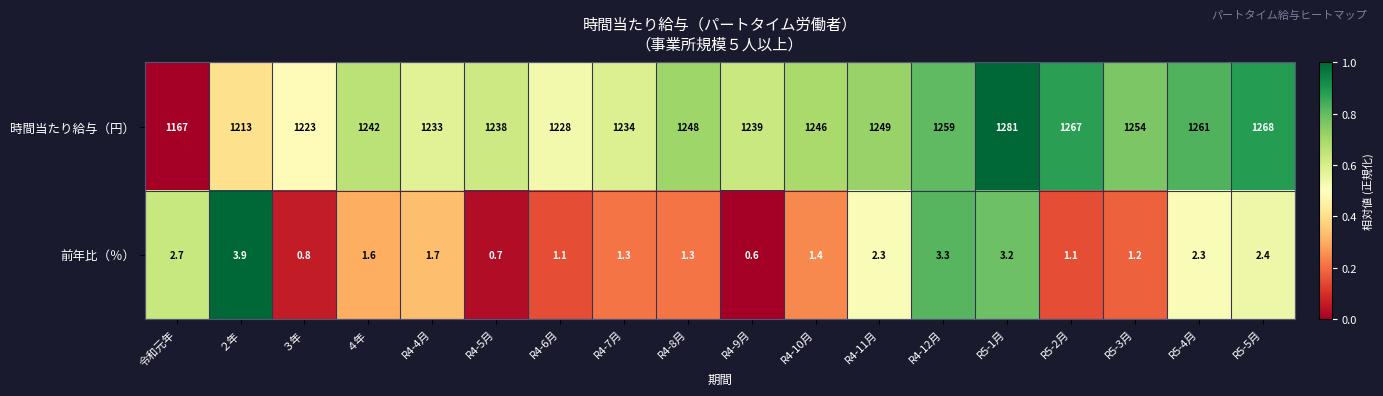

True or false: 前年比（％） has a value of 2.2 at R4-7月.

False